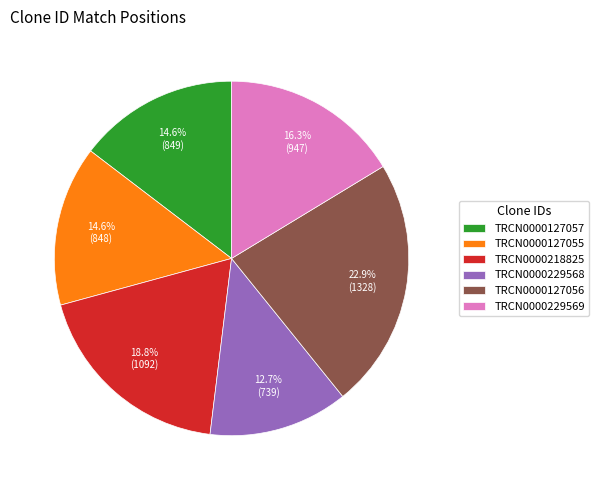

Count the number of slices in the pie.

6